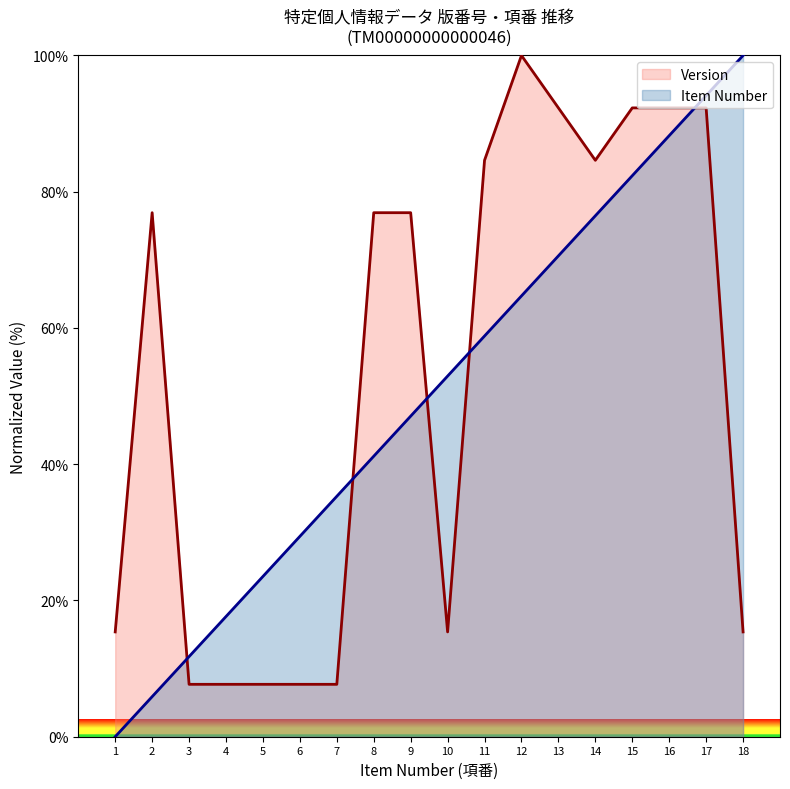

True or false: Item Number has more than 0 points higher than both neighbors.

False